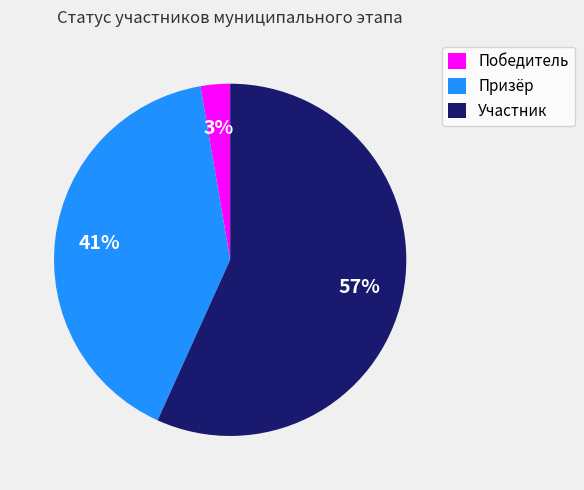

Combined, do Призёр and Участник account for over 50%?

Yes